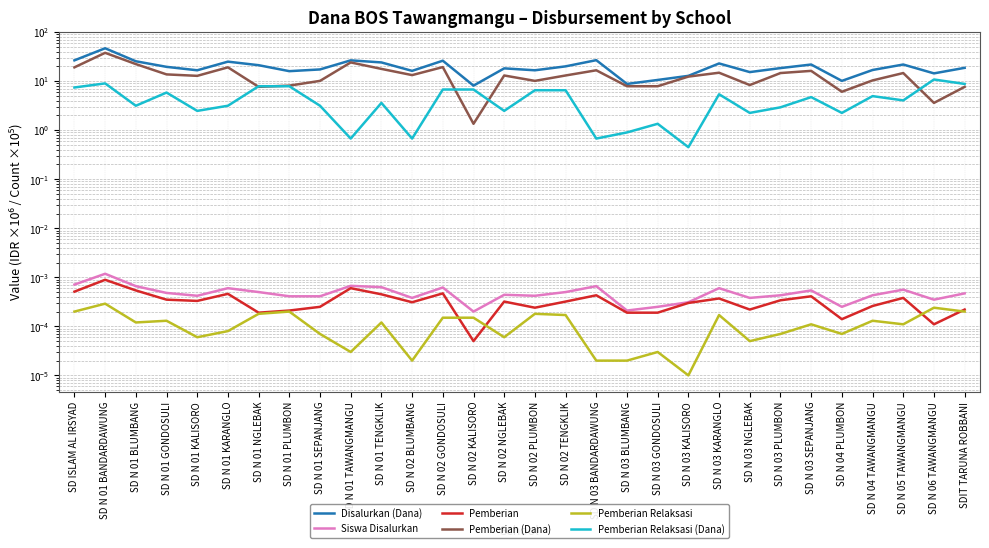

At which label is Pemberian Relaksasi (Dana) closest to 5?

SD N 04 TAWANGMANGU